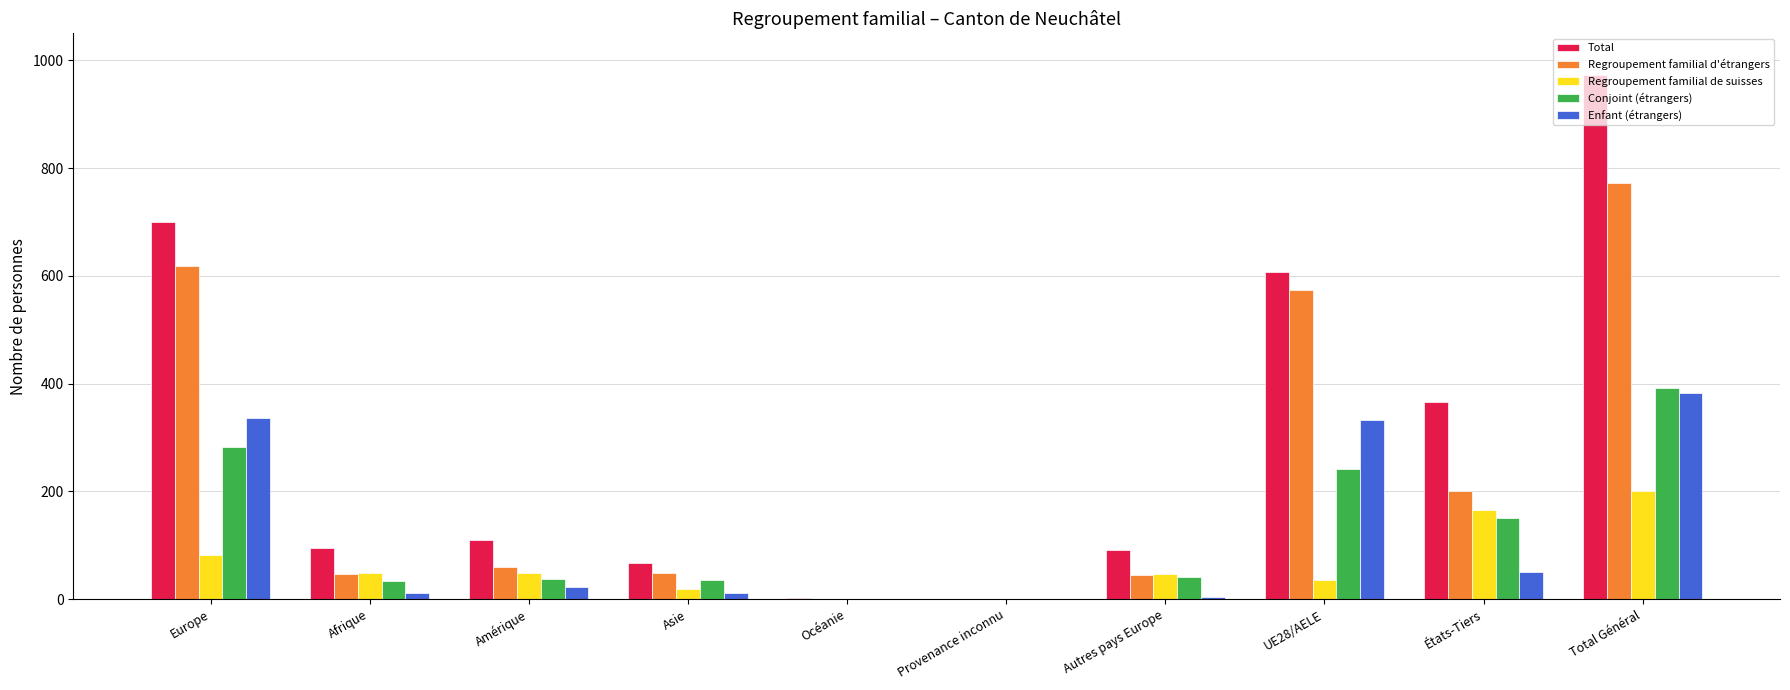

Which series changed the most between Amérique and Provenance inconnu?

Total